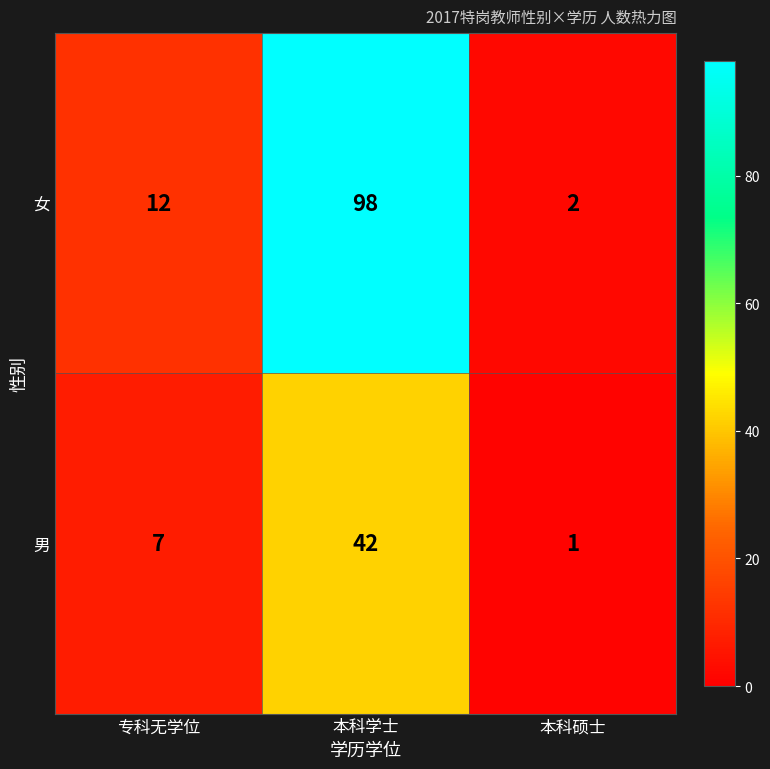

At which category does the chart reach its minimum across all series?

本科硕士